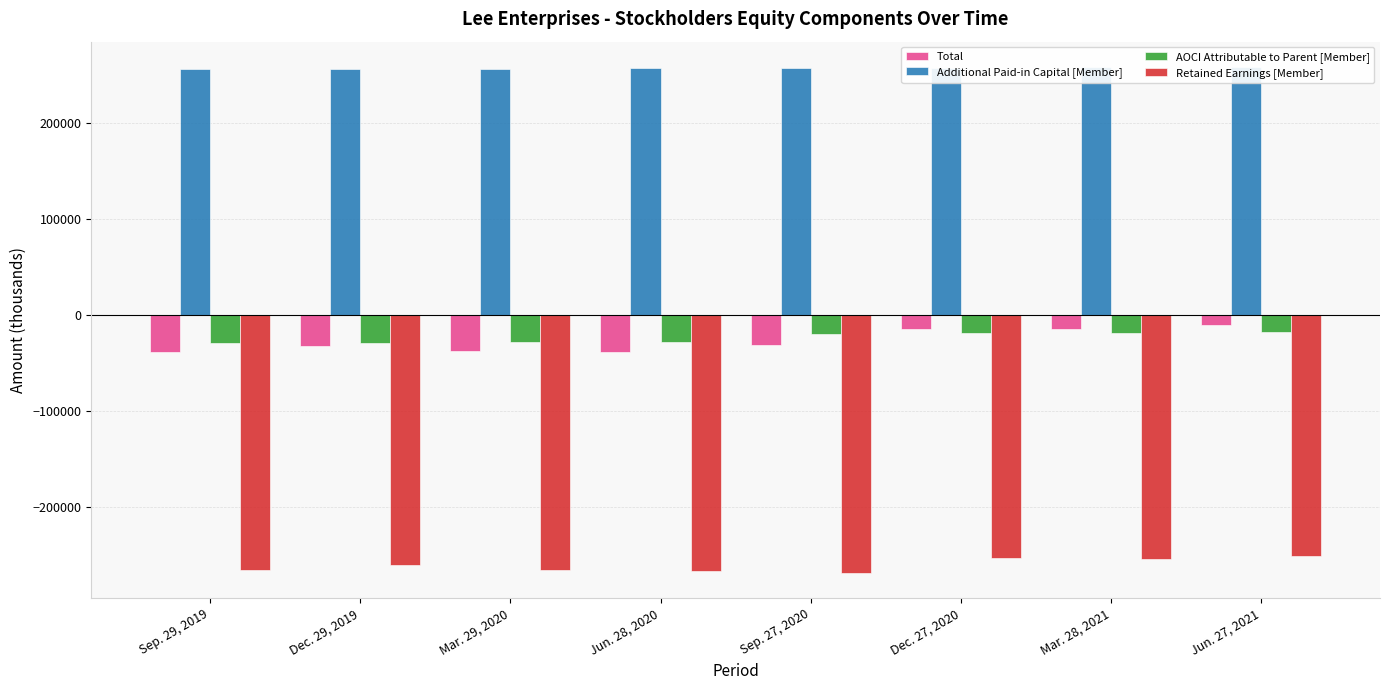

Where does the Total series first go above -31564?

Dec. 27, 2020